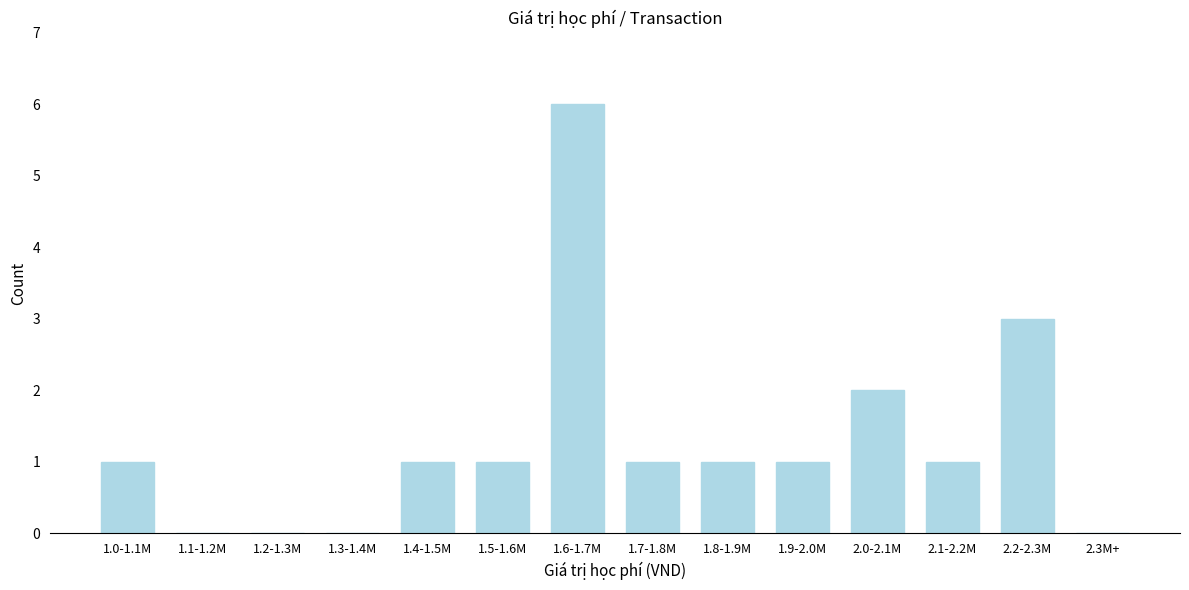

Reading left to right, transcribe all the data shown in this chart.

1.0-1.1M=1	1.1-1.2M=0	1.2-1.3M=0	1.3-1.4M=0	1.4-1.5M=1	1.5-1.6M=1	1.6-1.7M=6	1.7-1.8M=1	1.8-1.9M=1	1.9-2.0M=1	2.0-2.1M=2	2.1-2.2M=1	2.2-2.3M=3	2.3M+=0